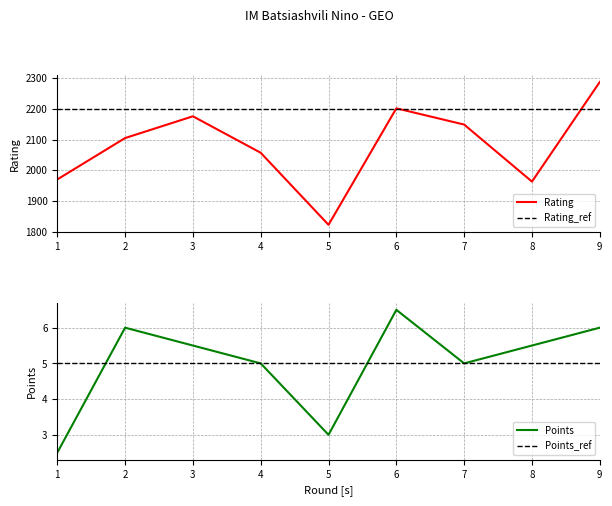

How many lines are shown in the chart?

4